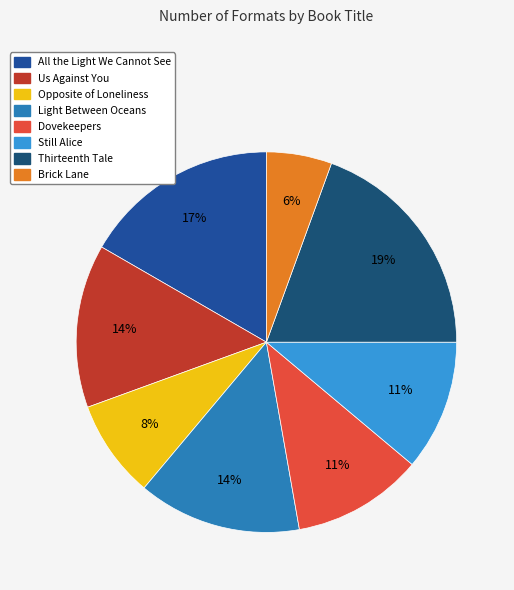

To the nearest percent, what portion does All the Light We Cannot See represent?

17%